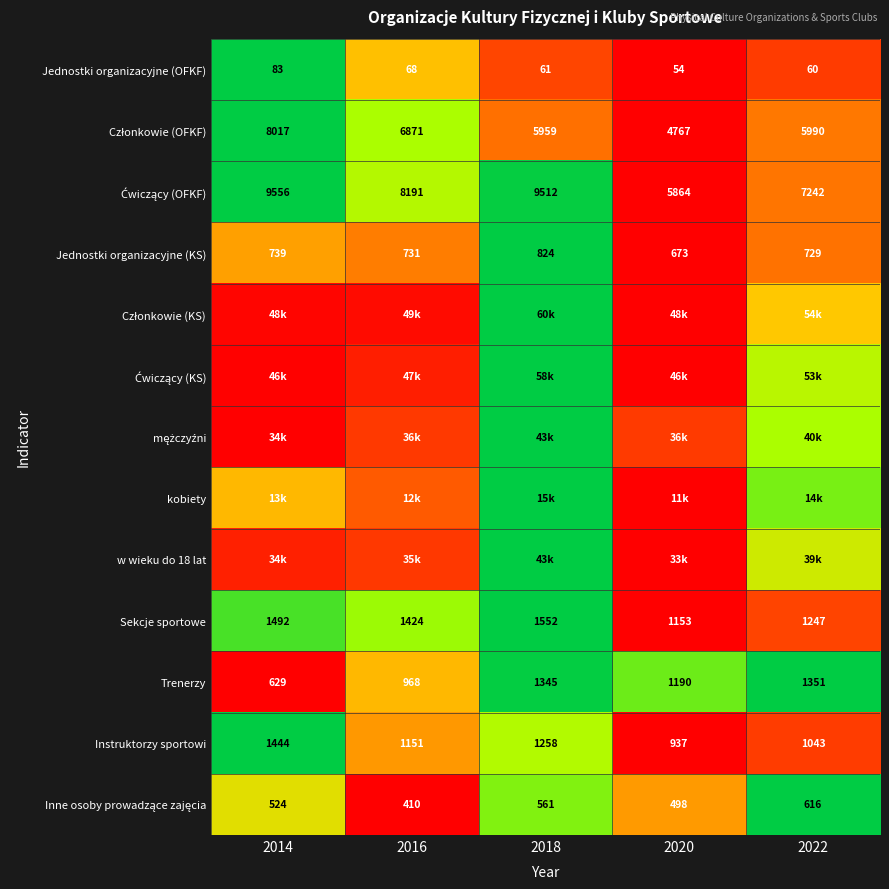

Is the value of Sekcje sportowe at 2014 greater than the value of Trenerzy at 2014?

Yes